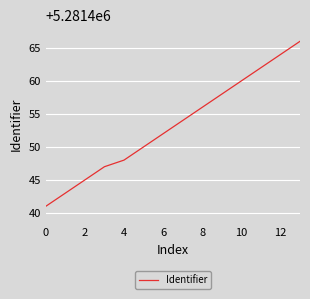

What is the maximum value shown in the chart?

5281466